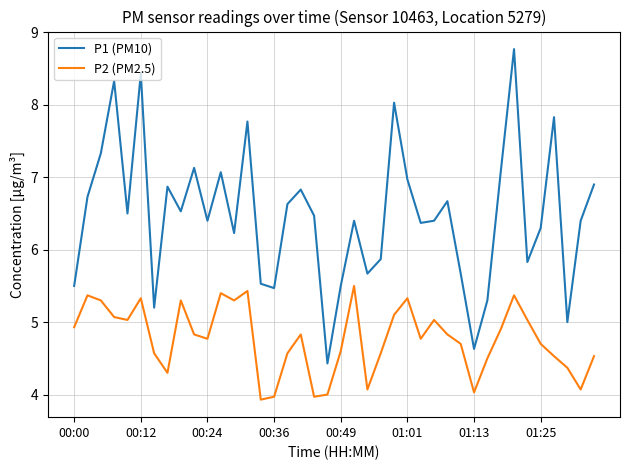

Which series has the largest total across all categories?

P1 (PM10)